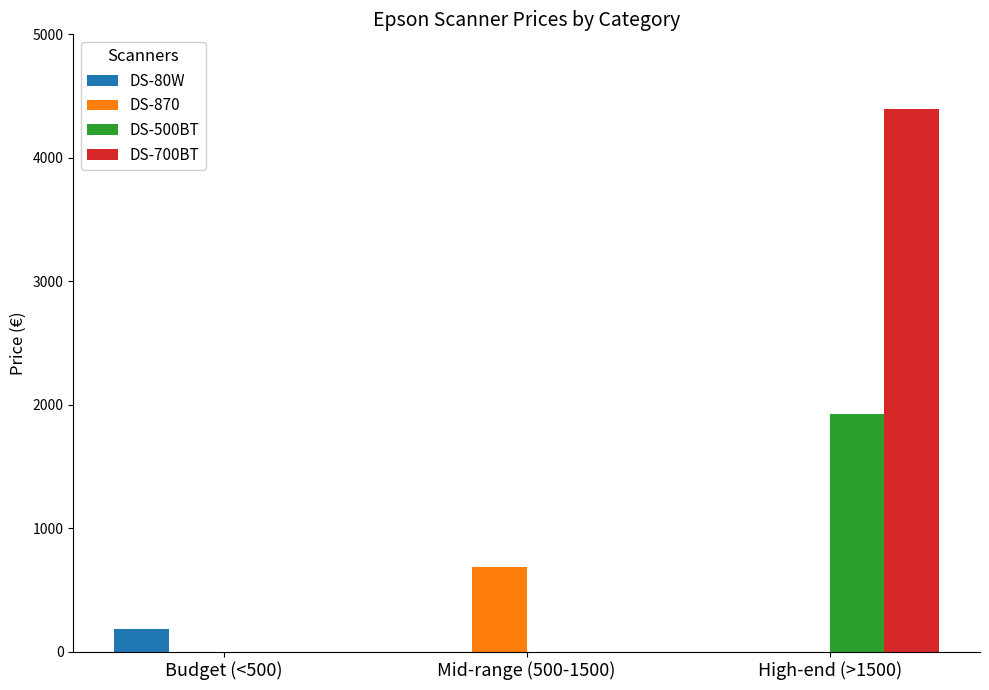

How many values in the DS-80W series exceed 0?

1